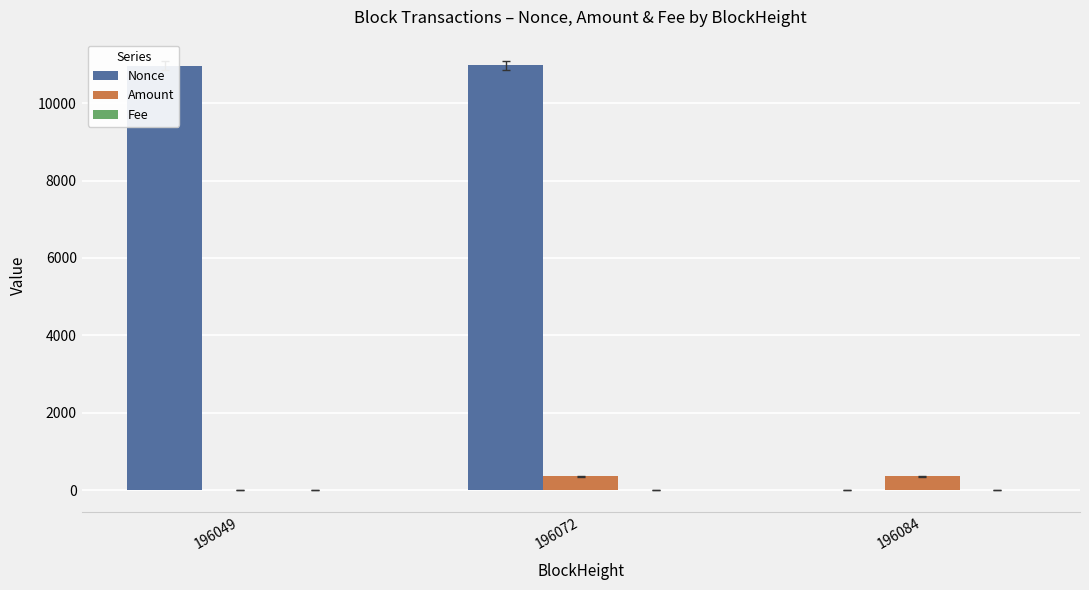

Which series changed the most between 196049 and 196084?

Nonce